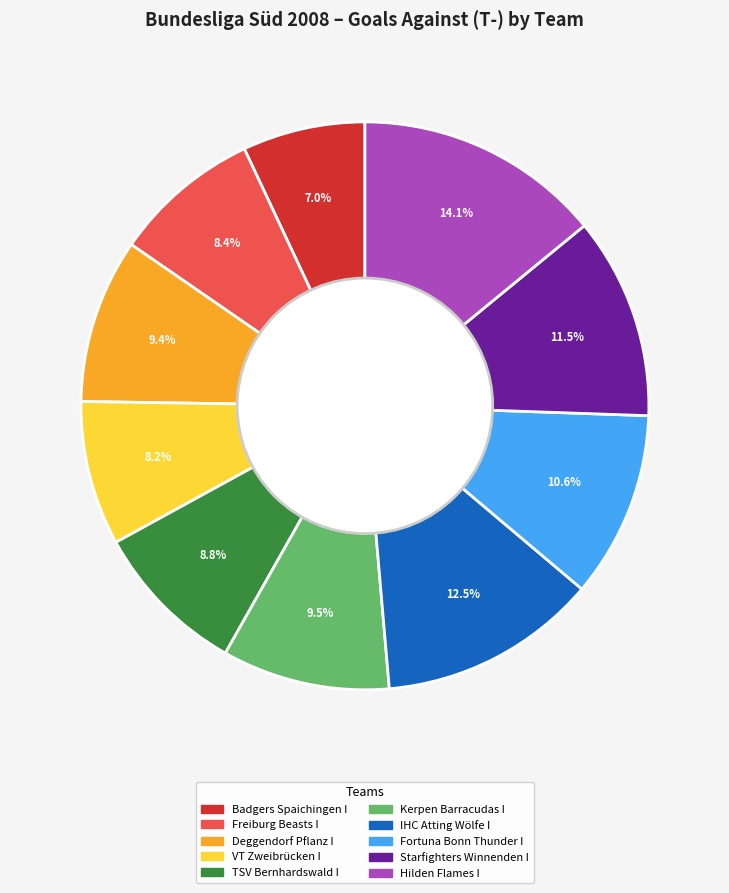

How many slices are in this pie chart?

10